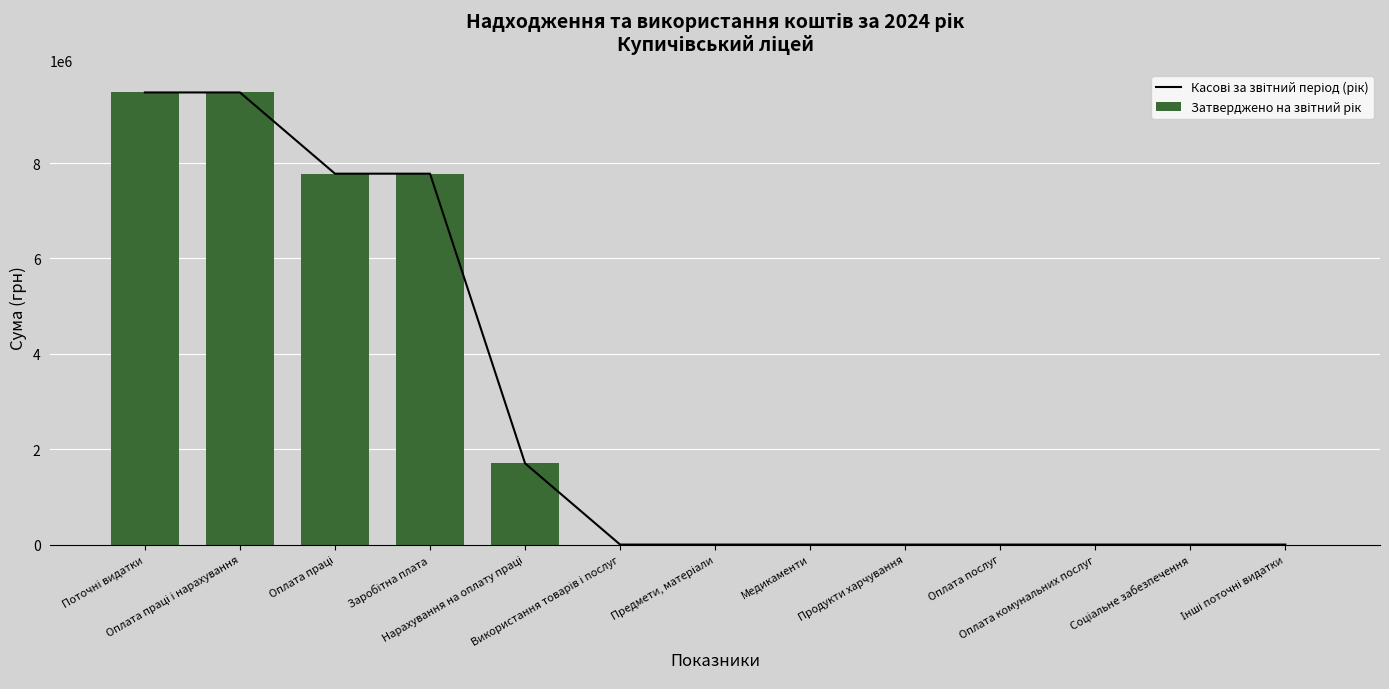

At which category is the sum across all series the highest?

Поточні видатки